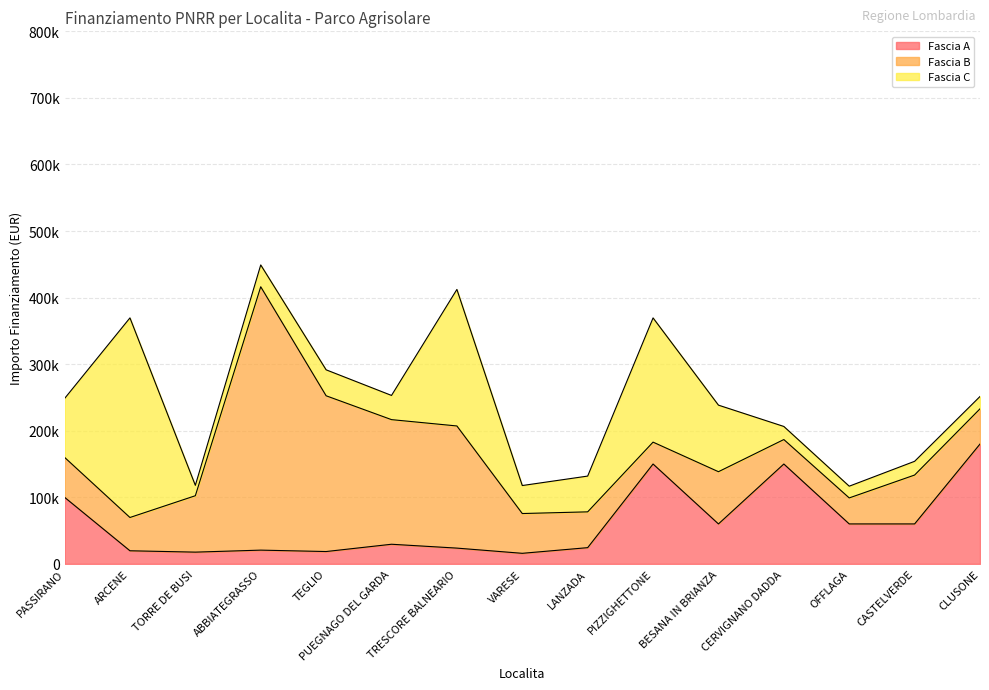

What is the label of the 1st point from the right?

CLUSONE